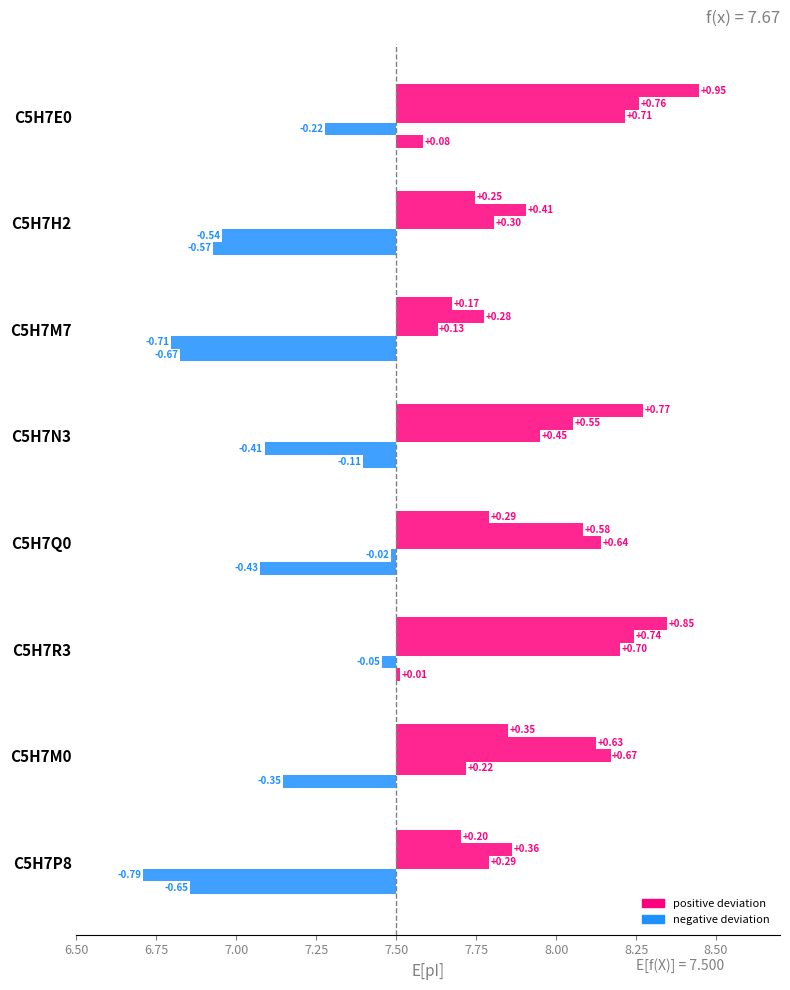

At how many categories does at least one series exceed 7?

8